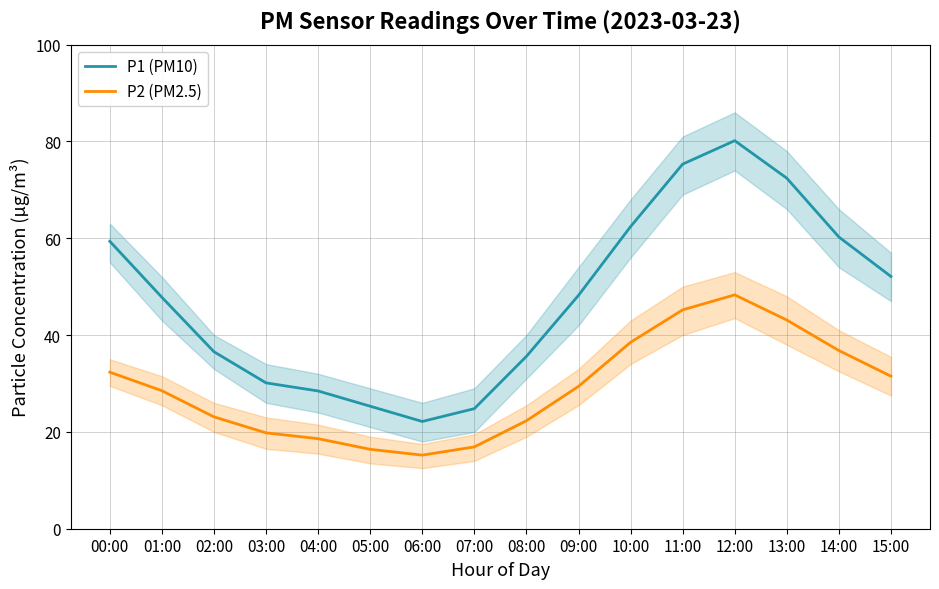

Rank the series at 14:00 from lowest to highest value.

P2 (PM2.5), P1 (PM10)